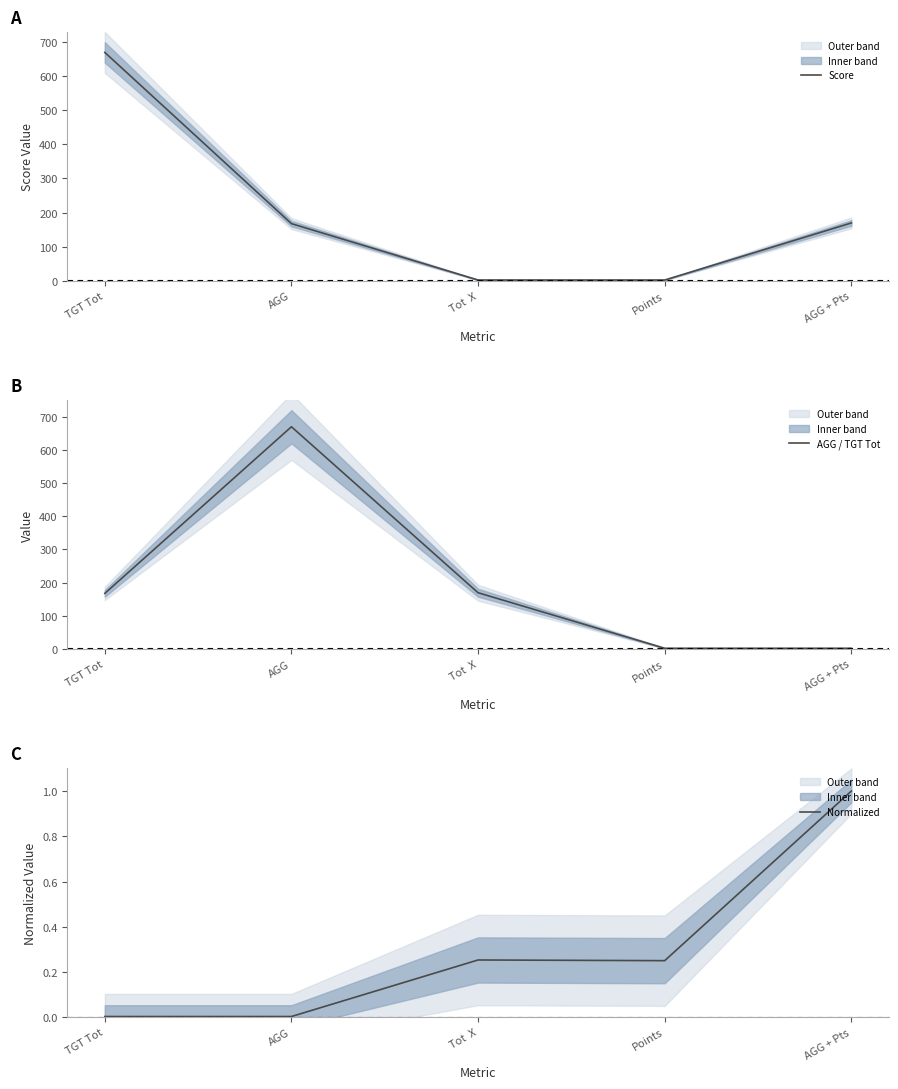

List the labels in order of Normalized value, largest first.

AGG + Pts, Tot  X, Points, TGT Tot, AGG